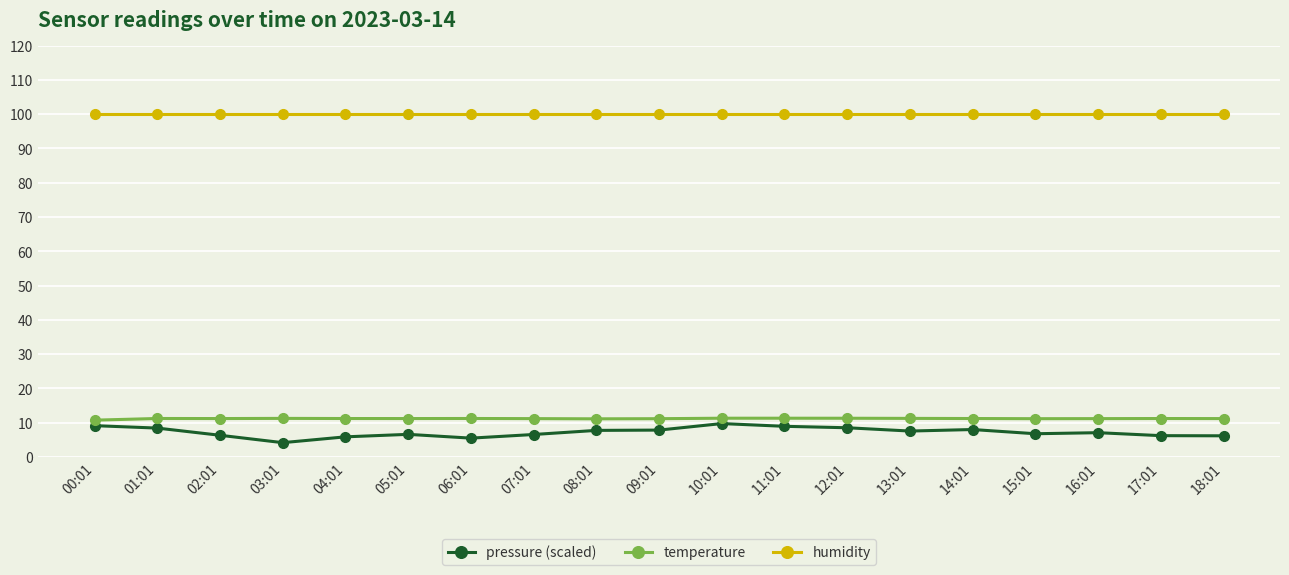

What is the approximate value of temperature at 00:01?

10.7